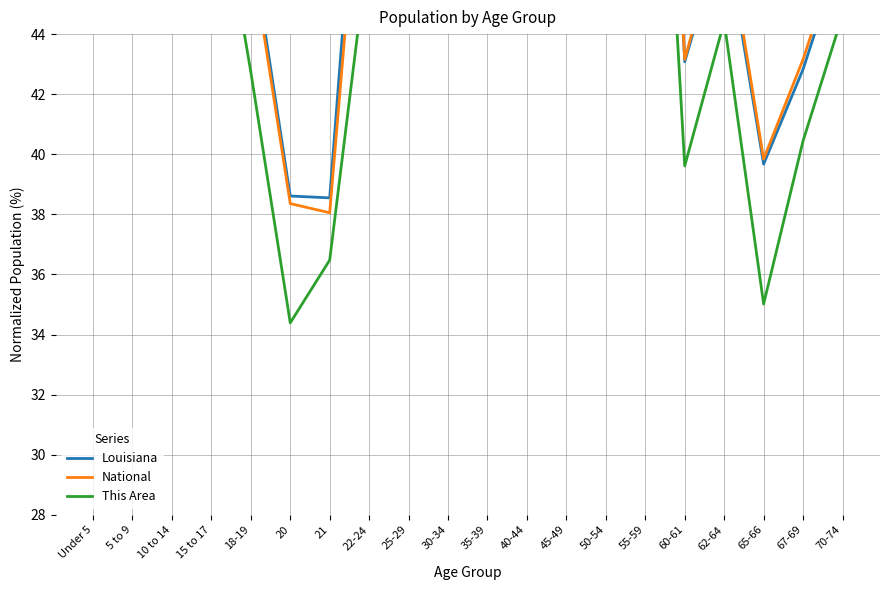

Where is National nearest to the value 55?

15 to 17